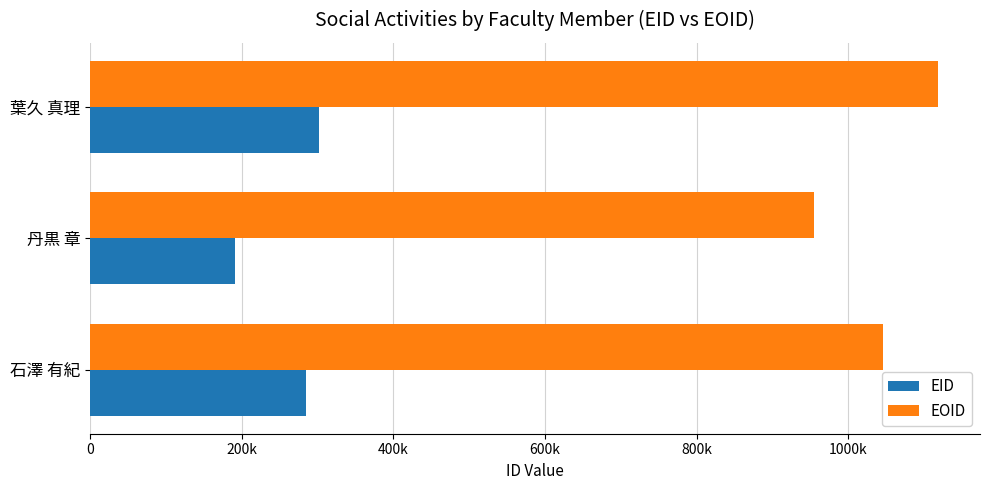

What are all the series names shown in the legend?

EID, EOID